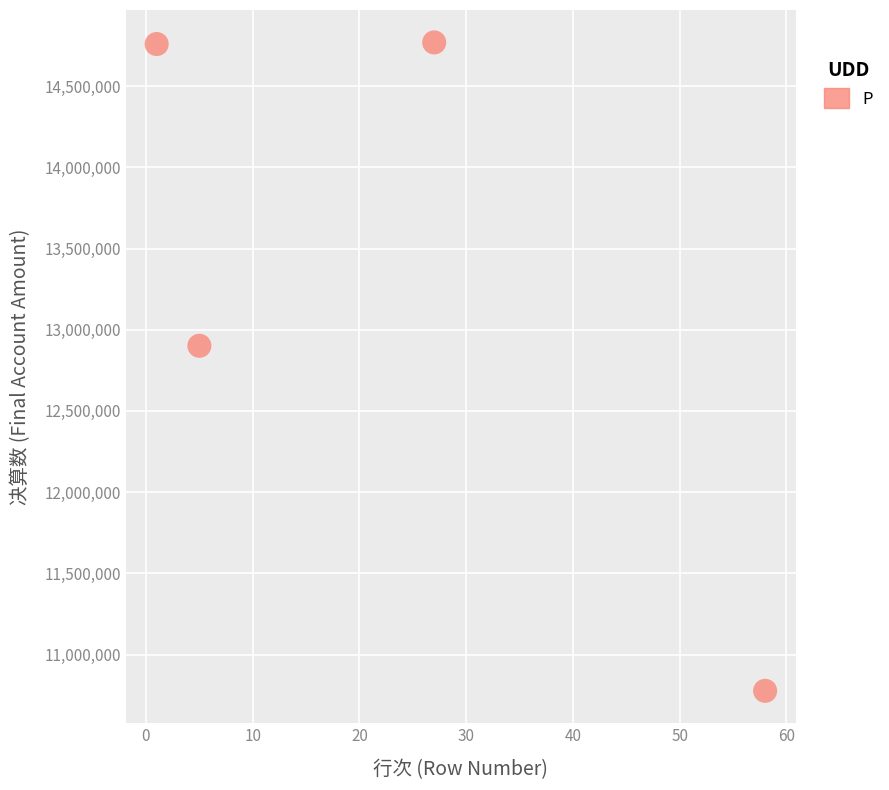

What is the range of X values (max minus min)?

57.0